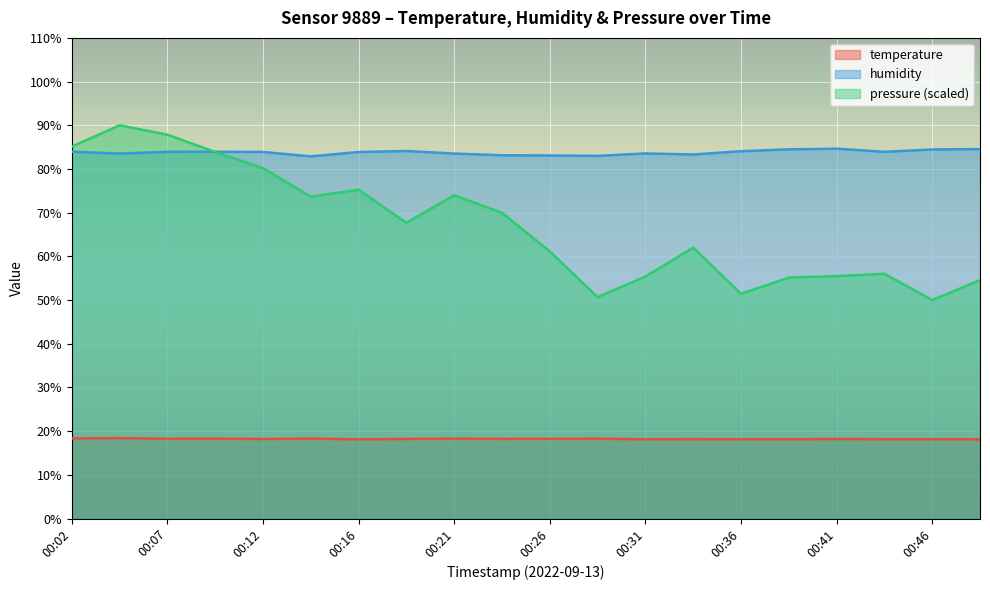

Between 00:07 and 00:31, which is larger?

00:07